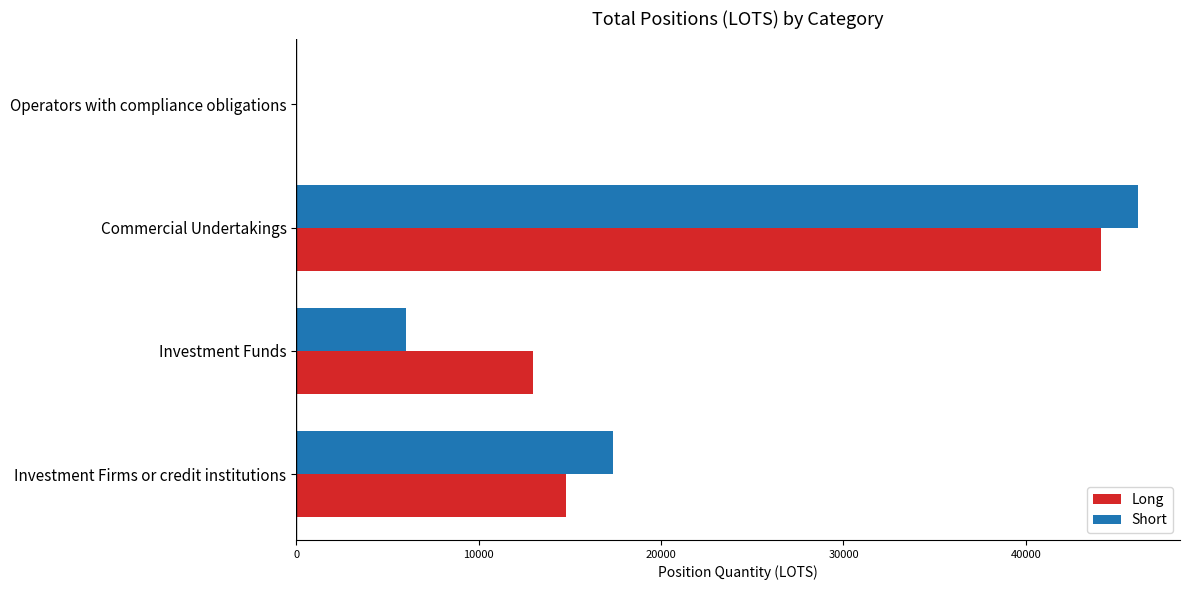

What is the sum of all Short values?

69496.6